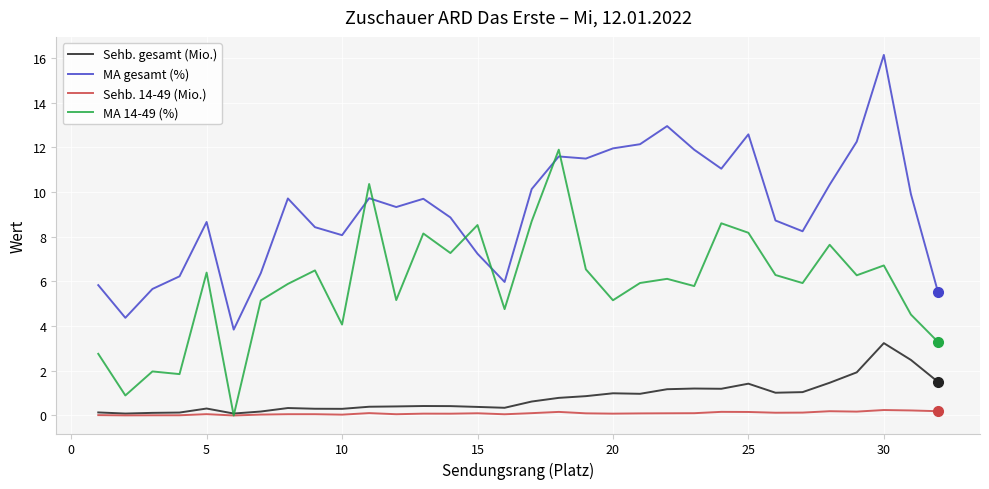

List the series in order of their peak value, highest first.

MA gesamt (%), MA 14-49 (%), Sehb. gesamt (Mio.), Sehb. 14-49 (Mio.)